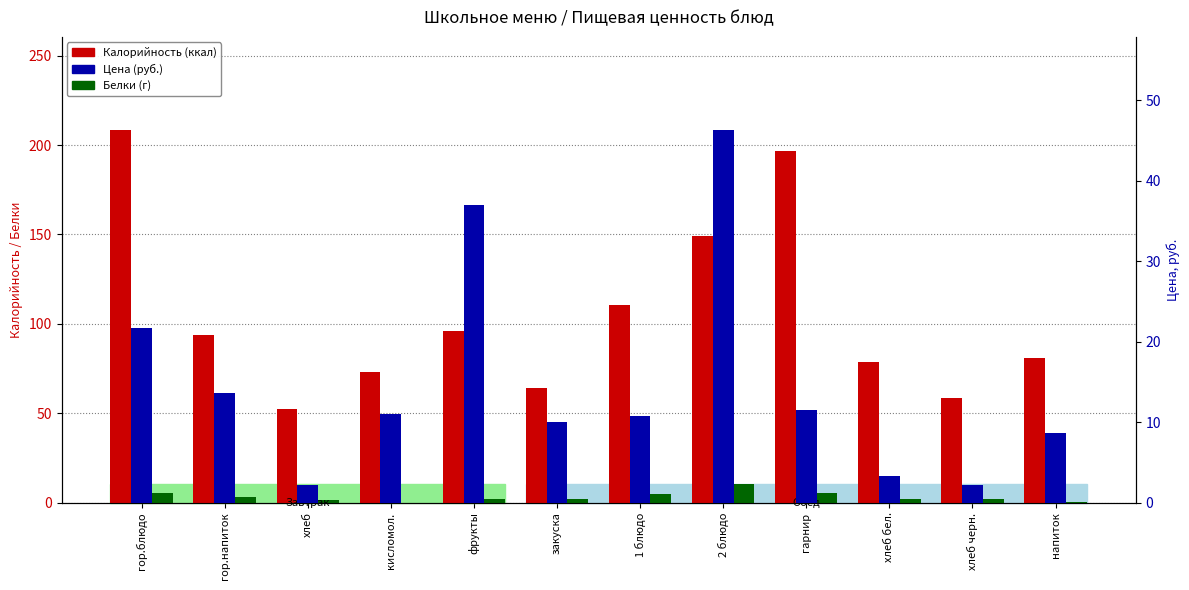

Are the bars horizontal?

No